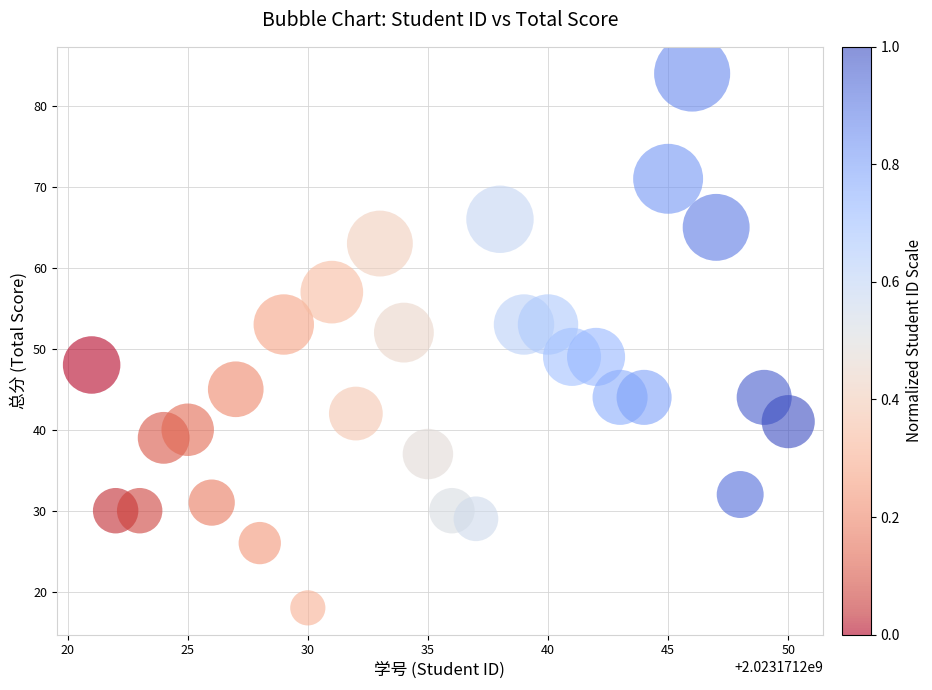

What is the range of X values (max minus min)?

29